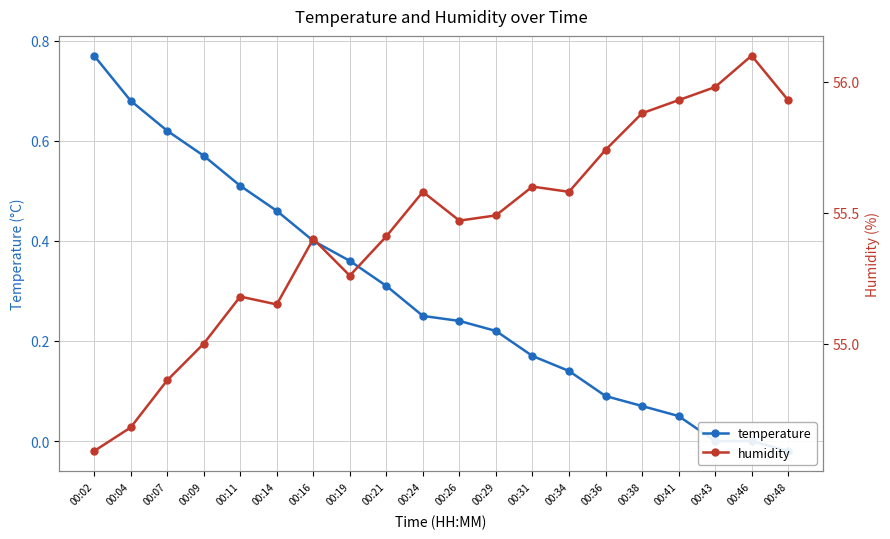

At which category does the chart reach its minimum across all series?

00:48